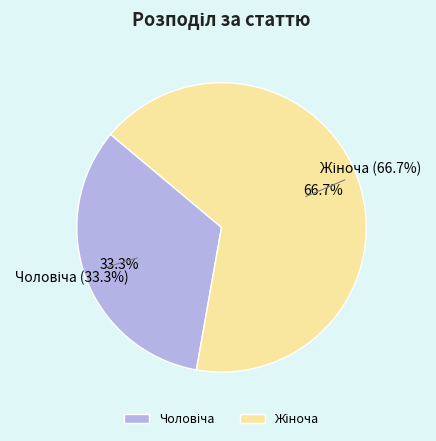

To the nearest percent, what is the difference between the largest and smallest slice percentages?

33%